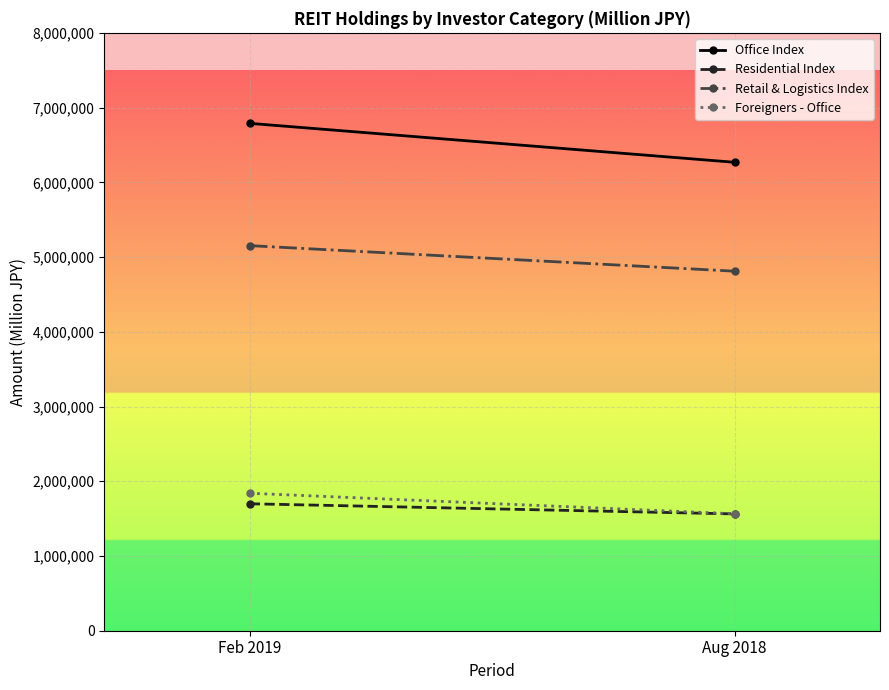

How many series are shown in this chart?

4